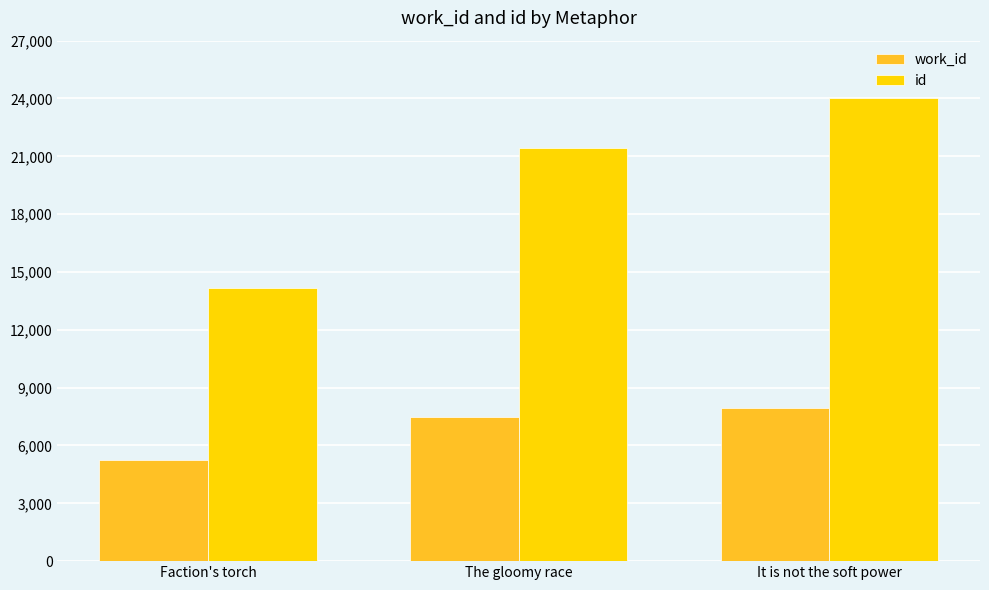

Which category has the highest value across all series?

It is not the soft power